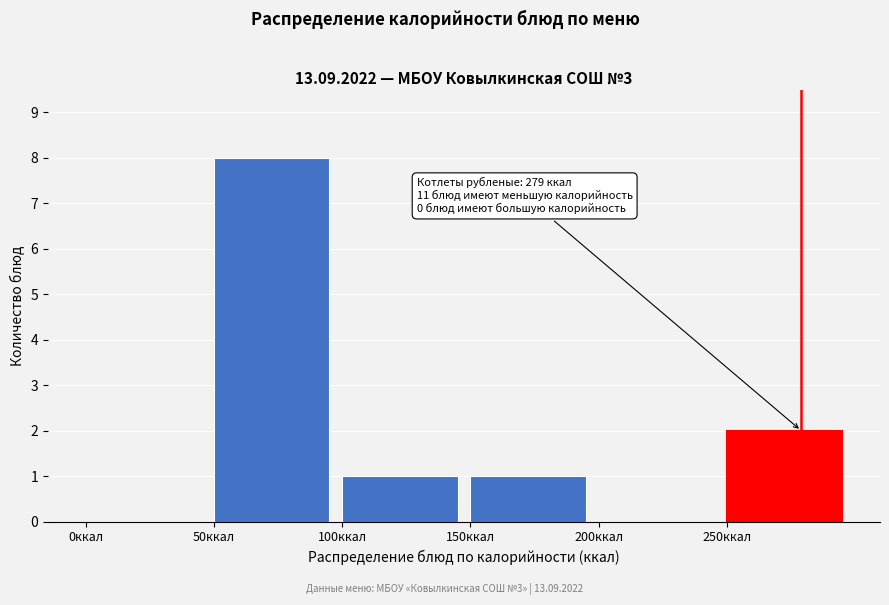

Which range on the x-axis has the tallest bar?

50 to 100